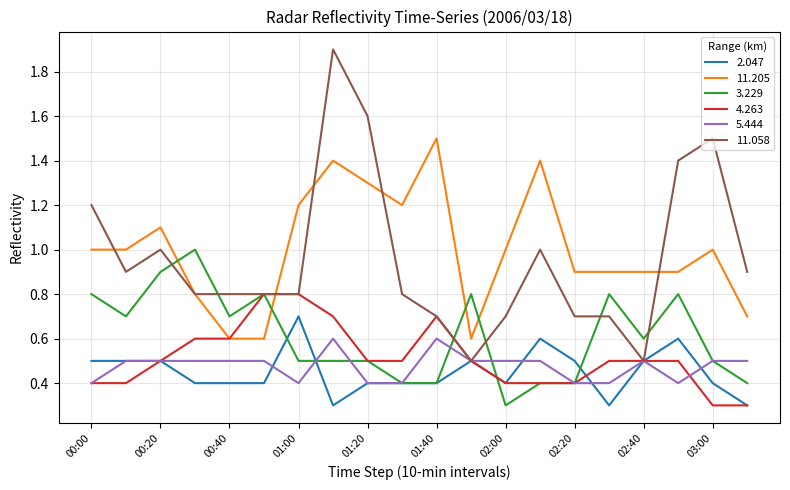

Which series has the largest range (max minus min)?

11.058